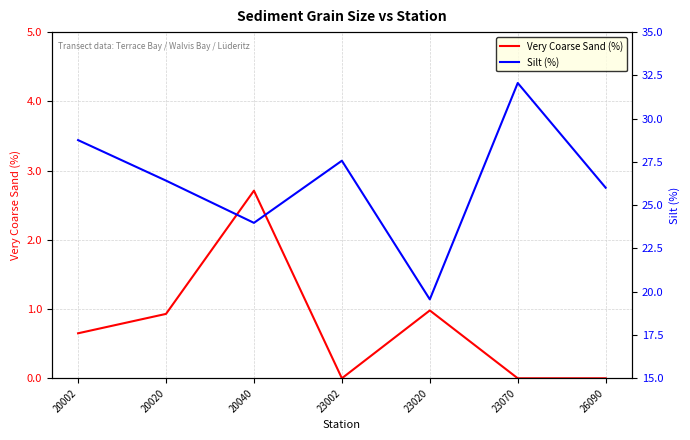

At which category does Silt (%) reach its first local valley?

20040